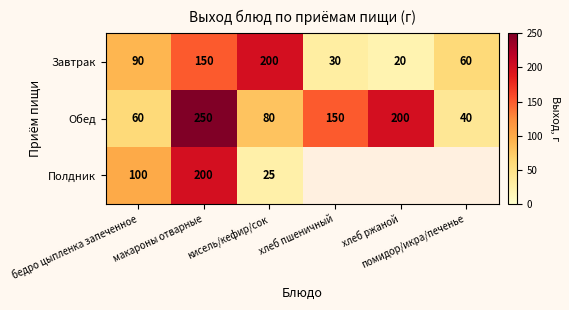

Where is Завтрак nearest to the value 110?

бедро цыпленка запеченное